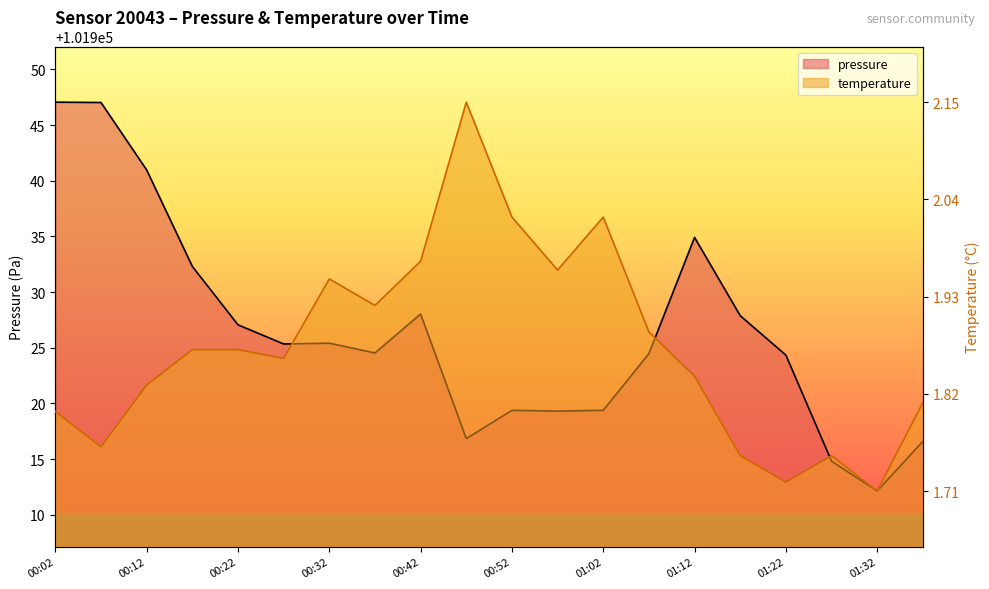

The pressure series shows 101928.0 at 00:42. True or false?

True